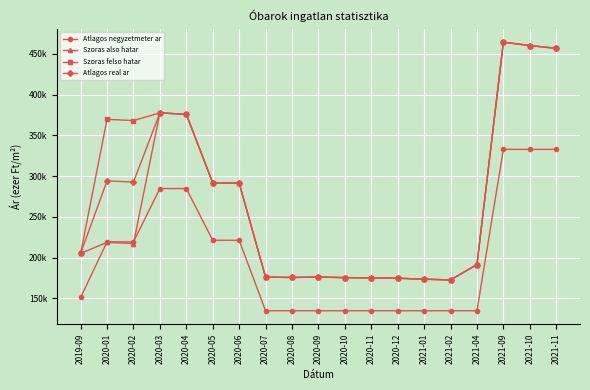

True or false: Szoras also hatar and Atlagos real ar cross at least once.

False